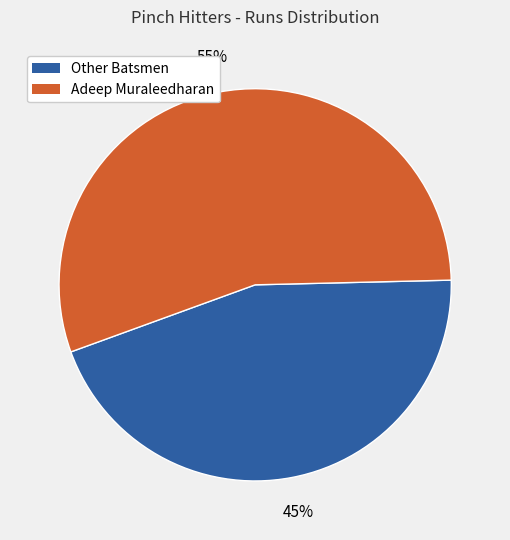

Does any single category account for the majority?

Yes